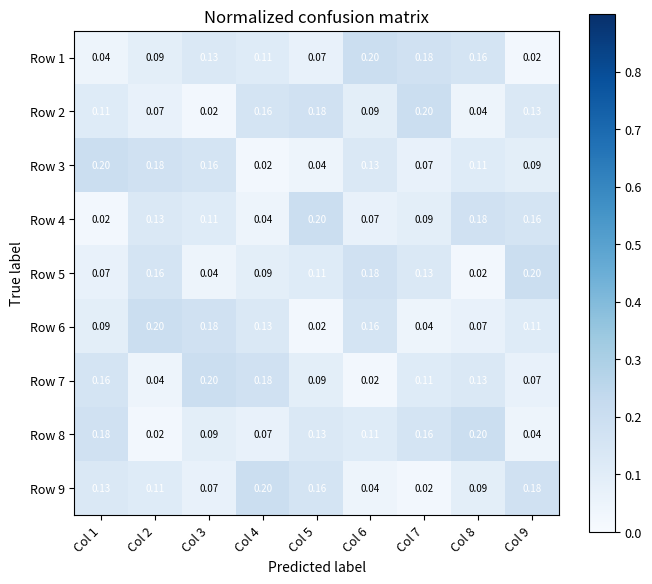

How many distinct data groups are displayed?

9